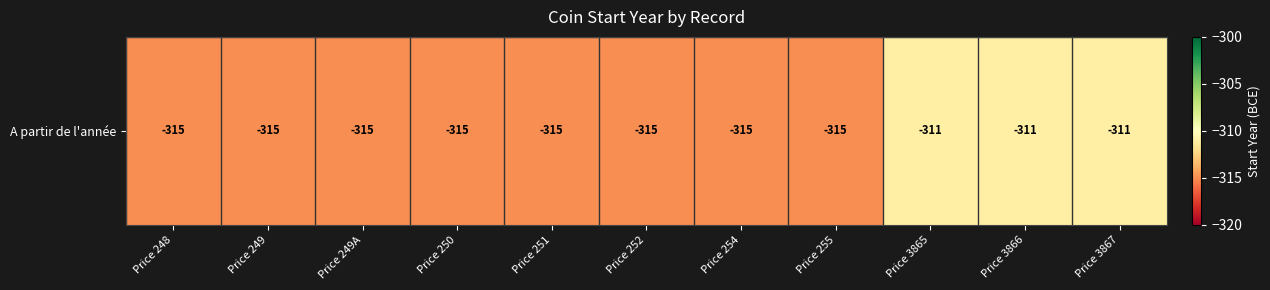

What is the smallest value displayed?

-315